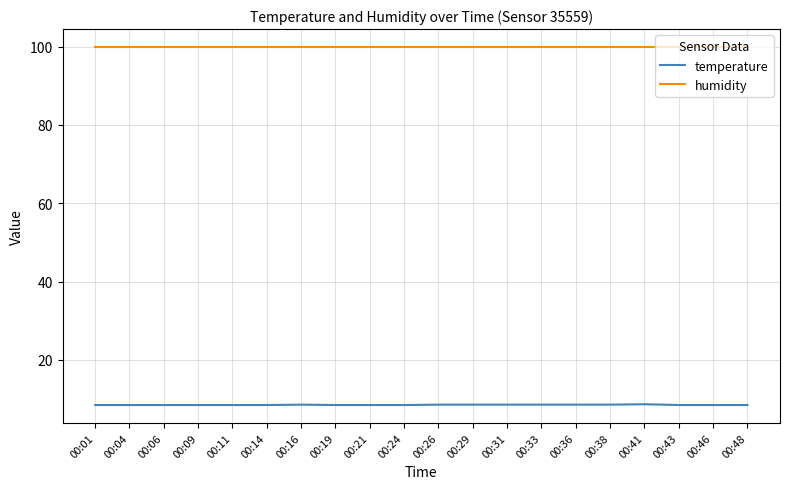

The temperature series shows 8.6 at 00:31. True or false?

True